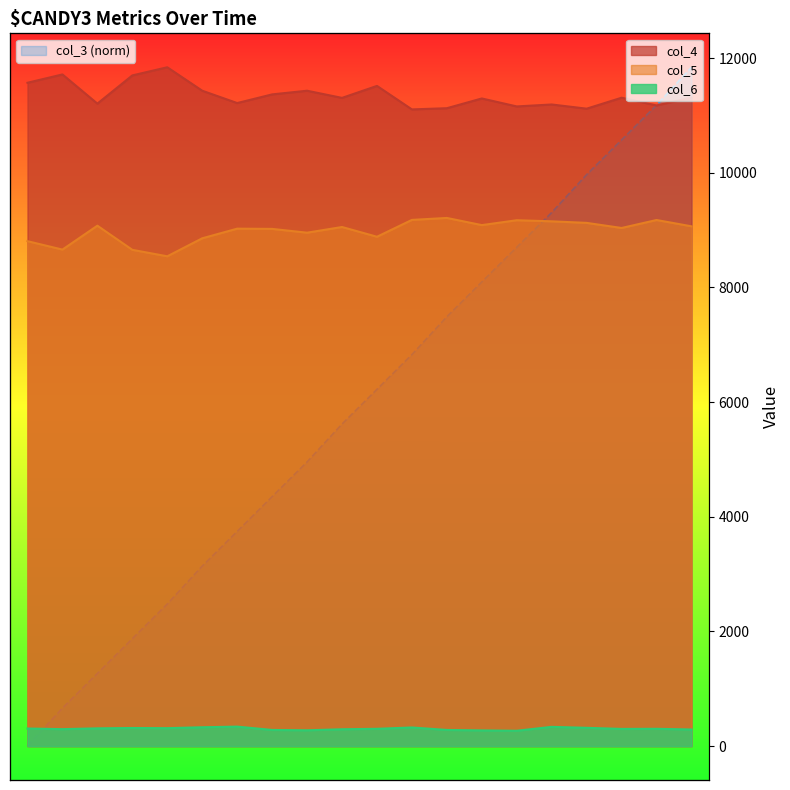

Count the number of categories in the chart.

20